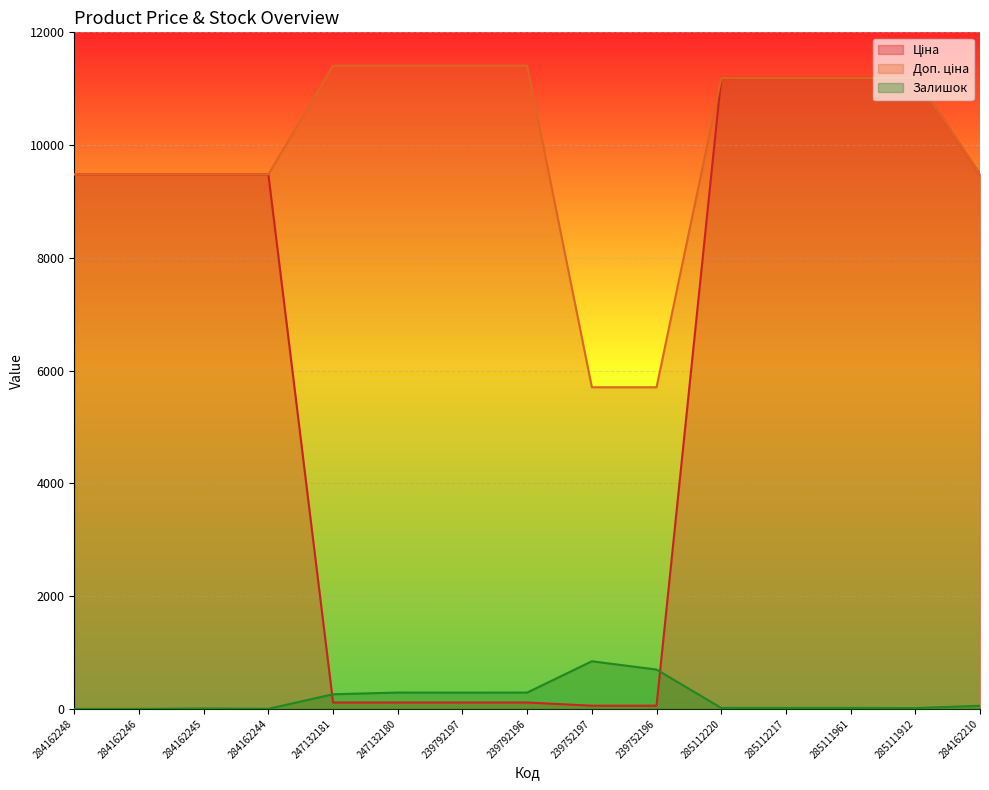

What is the sum of the Залишок values at 247132180 and 284162246?

290.0